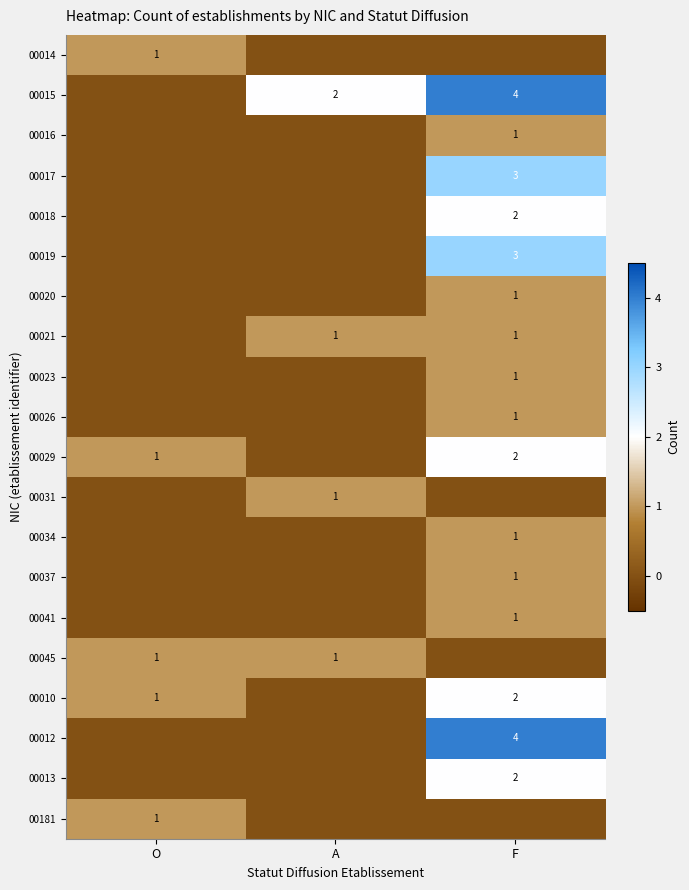

True or false: 00019 has a value of 1 at F.

False